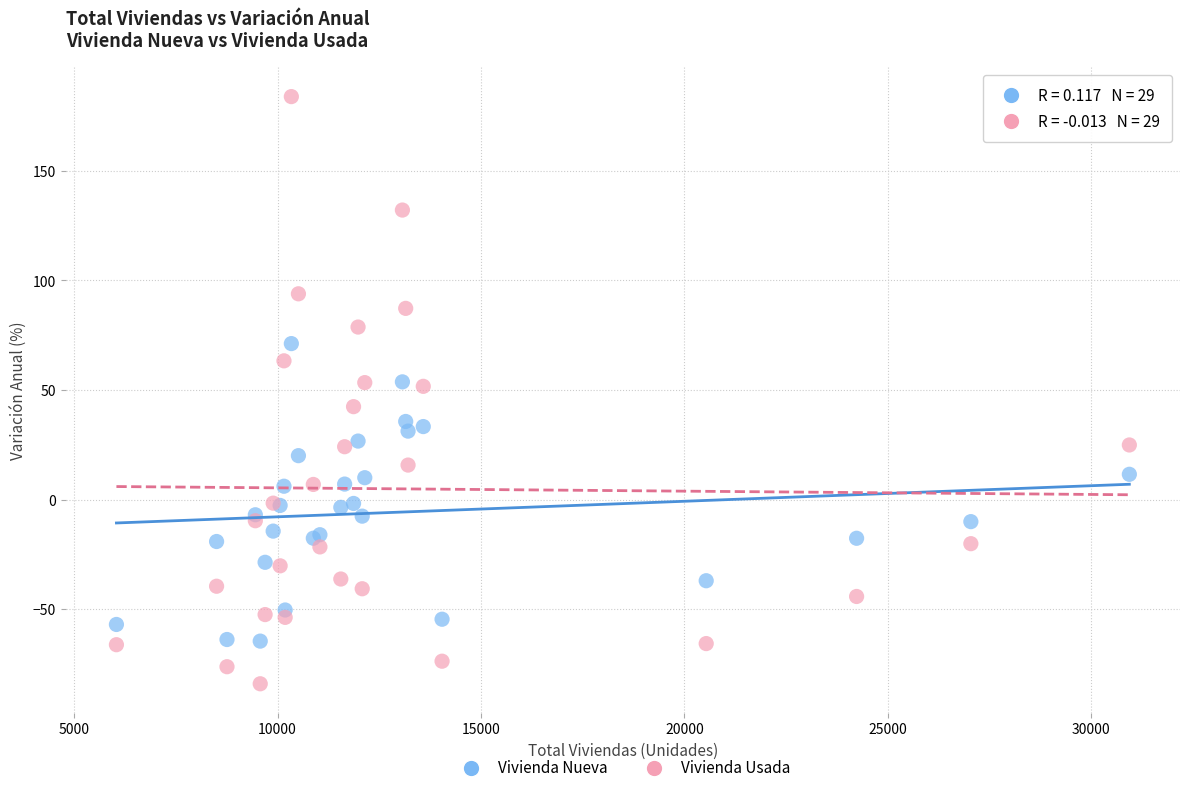

Which series has the largest Y range (max minus min)?

Vivienda Usada